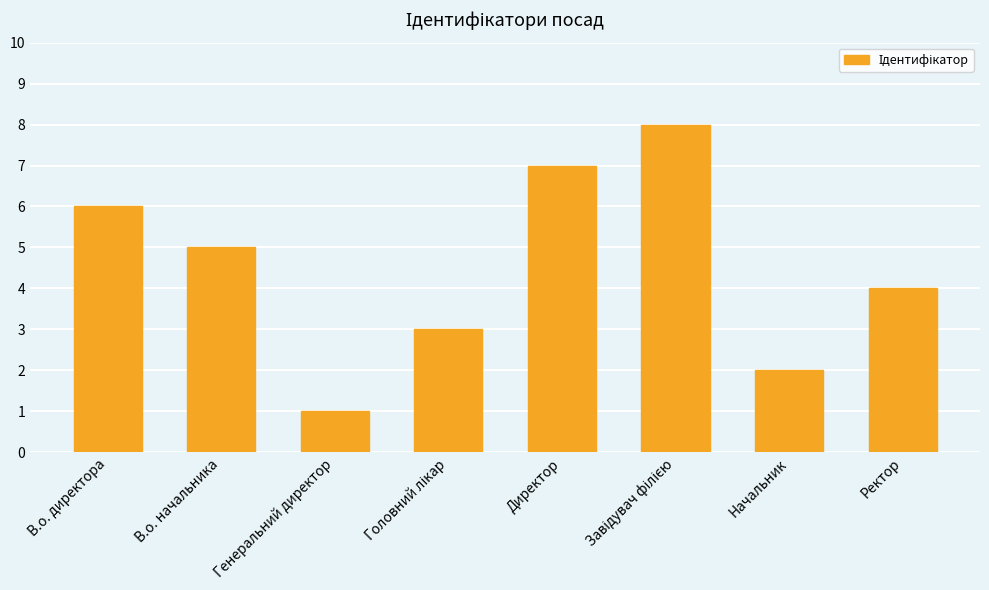

Is it true that the value at Директор is 2?

False